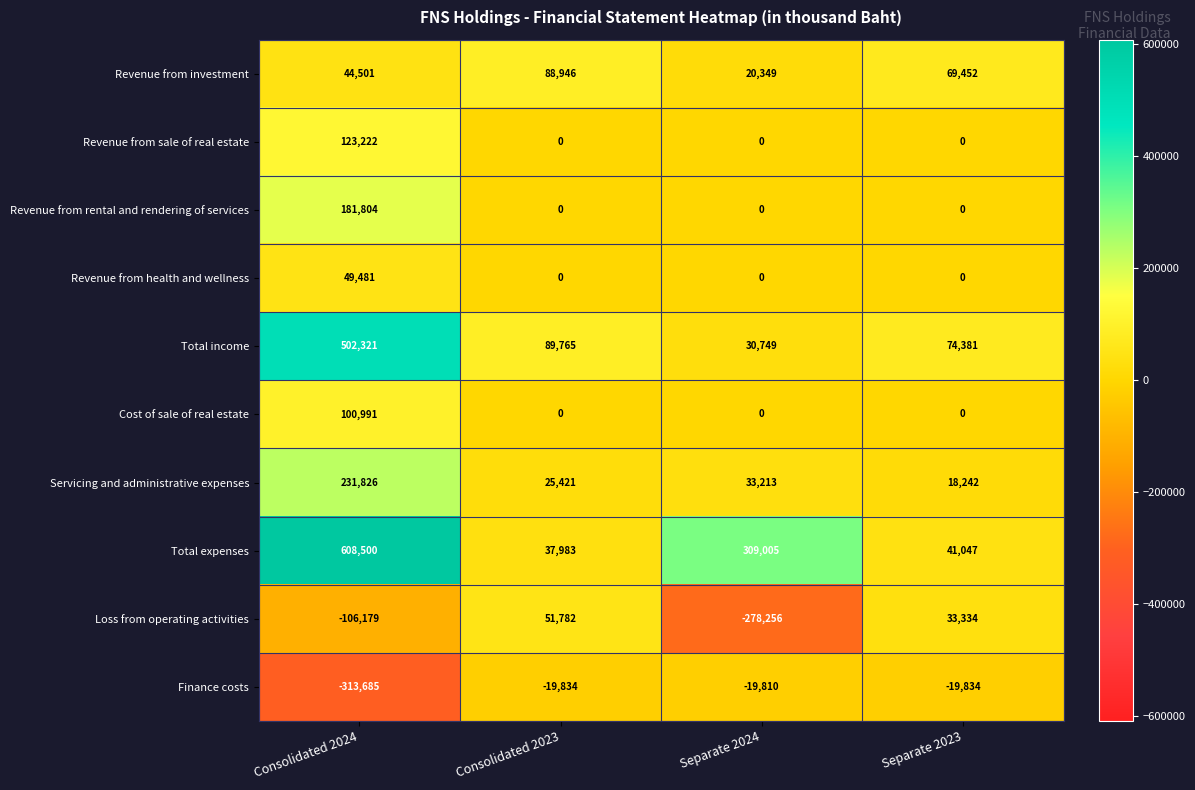

What is the difference between the highest and lowest values at Consolidated 2024?

922185